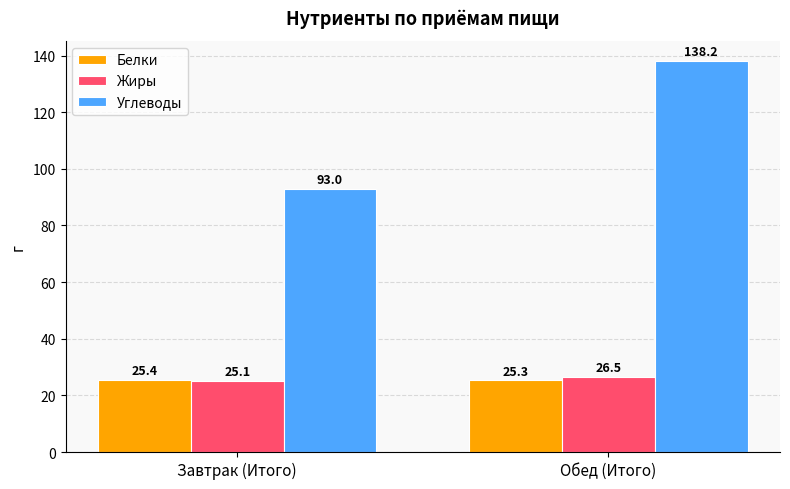

What is the total value across all series at Завтрак (Итого)?

143.5